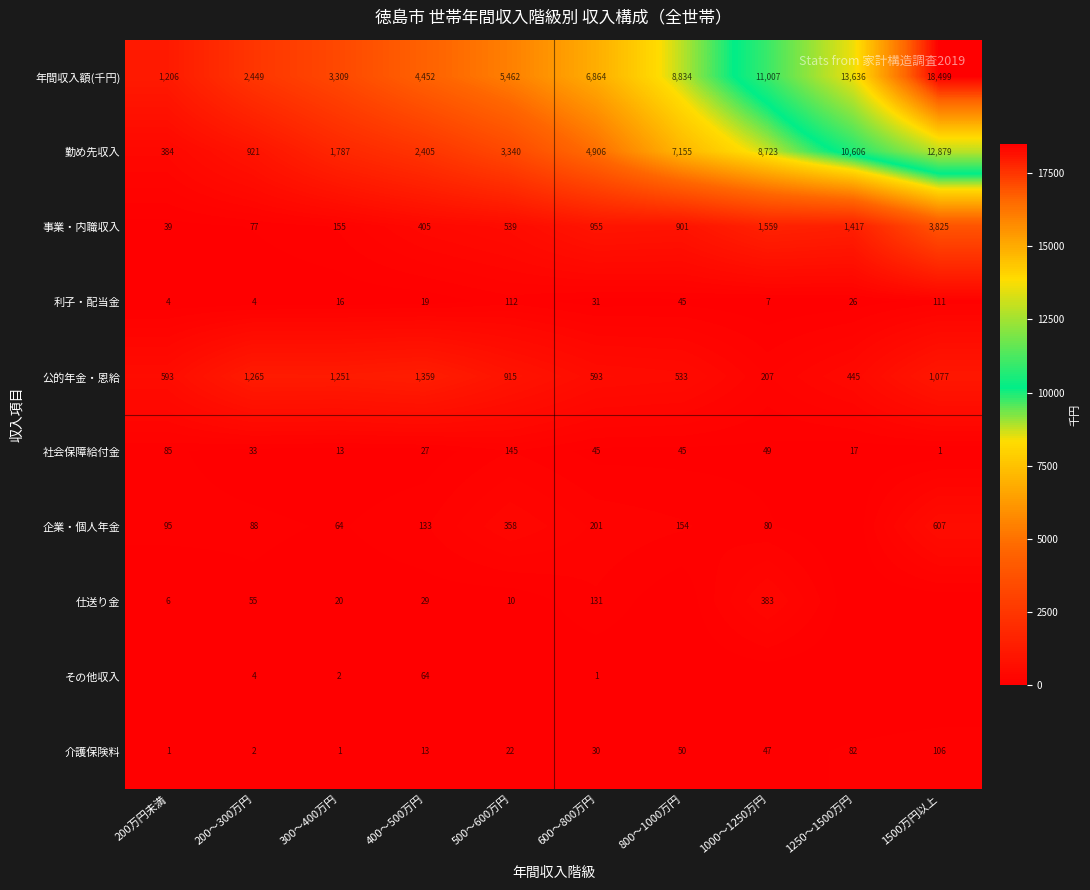

What is the maximum value shown in the chart?

18499